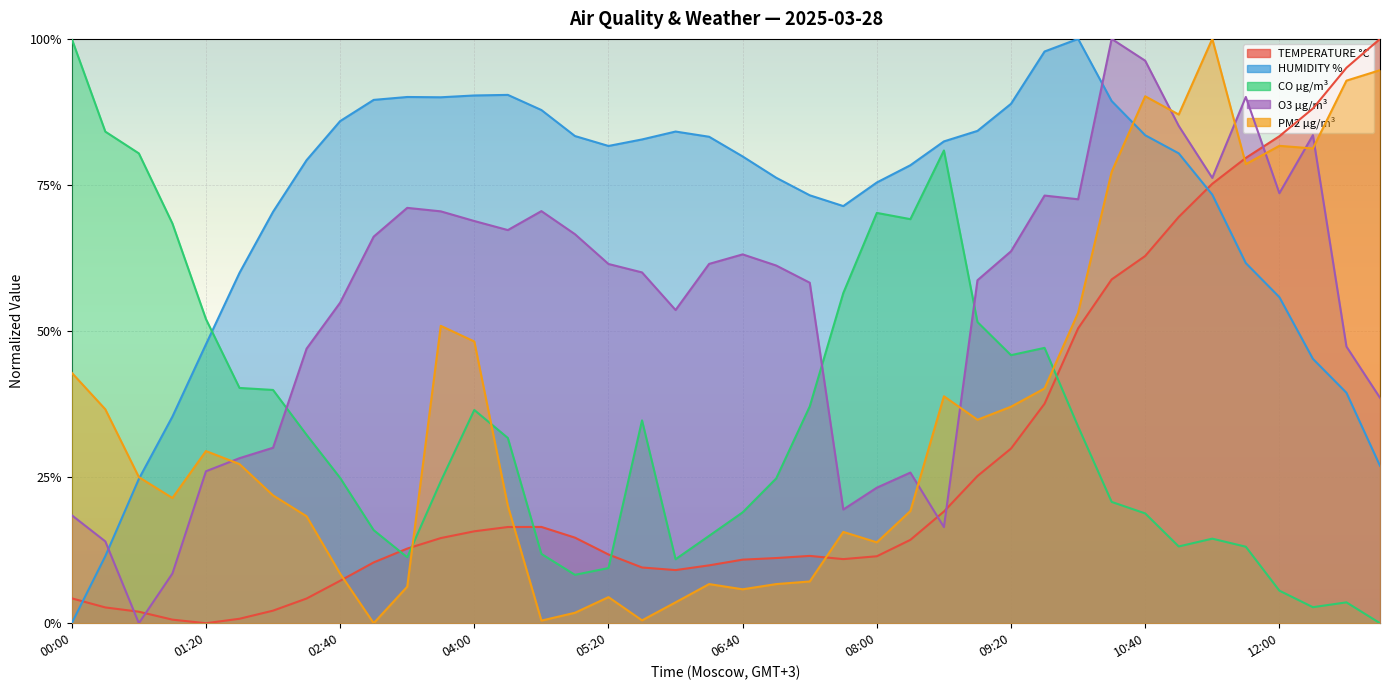

What is the label of the 21st point from the left?

06:40